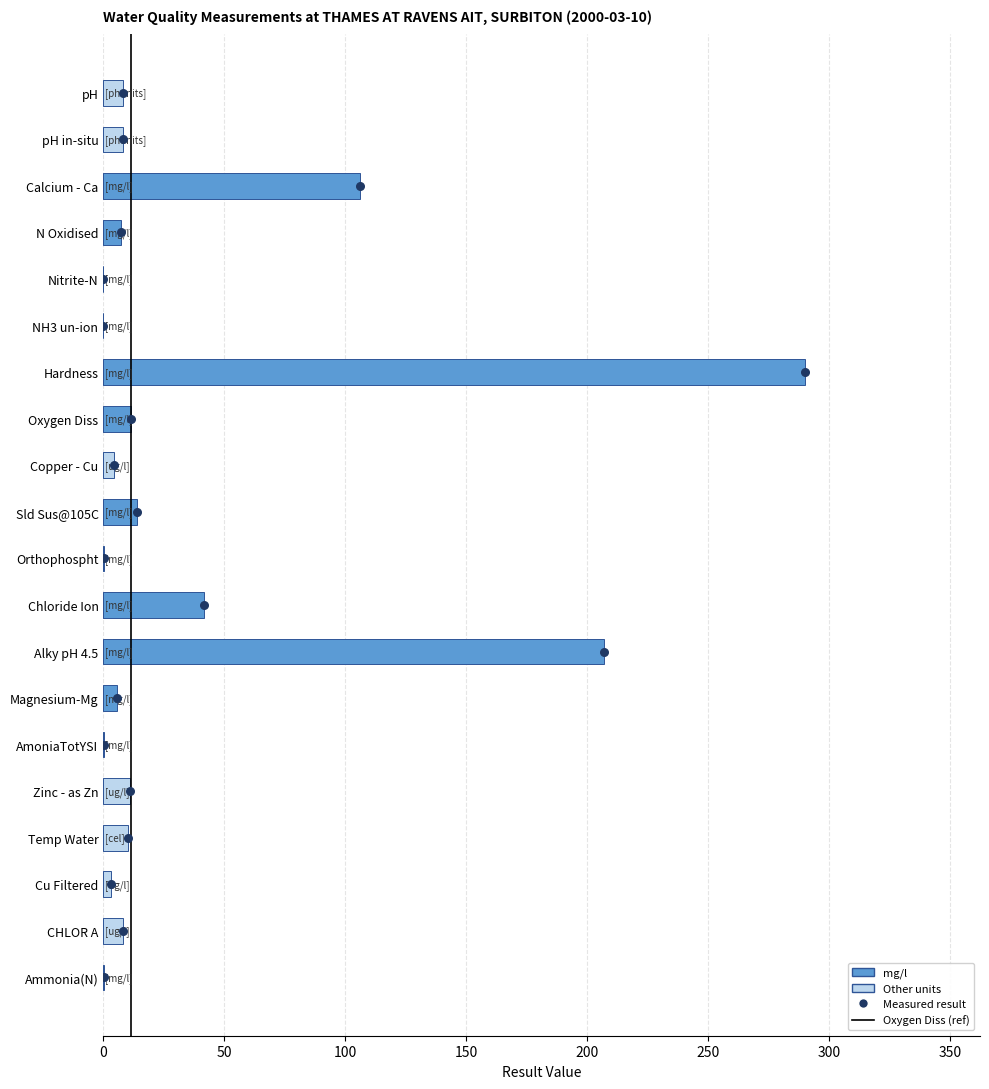

Which has a higher value, Ammonia(N) or Nitrite-N?

Ammonia(N)